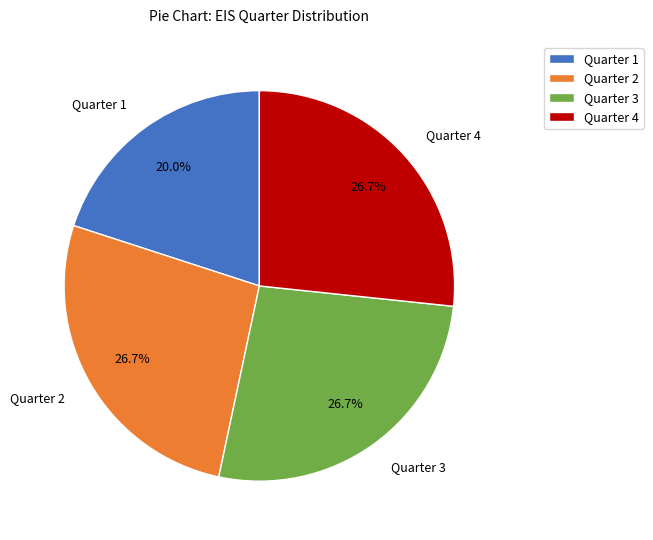

What is the smallest slice in the pie chart?

Quarter 1